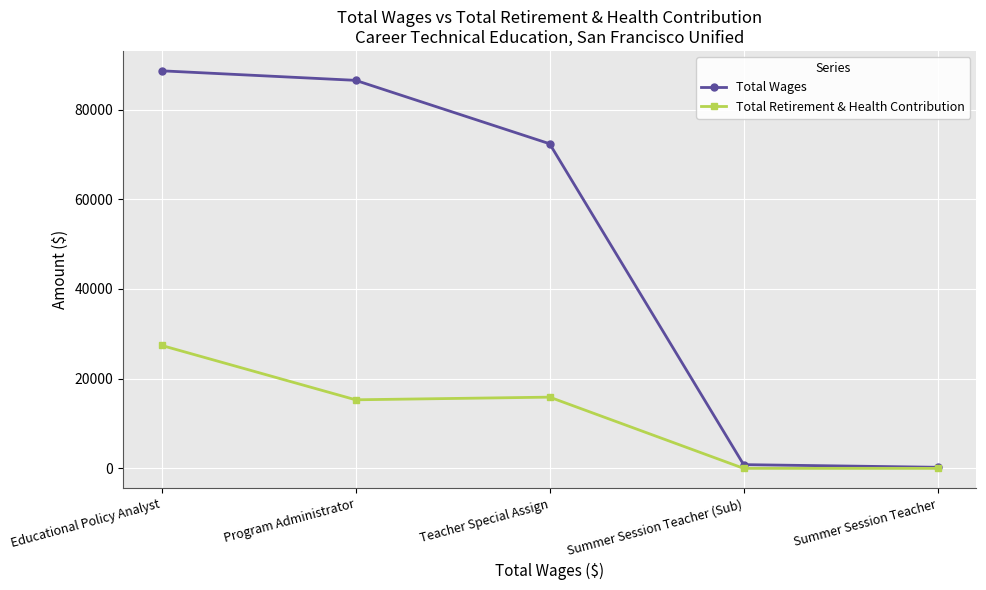

True or false: Total Retirement & Health Contribution has more than 1 interior local peaks.

False